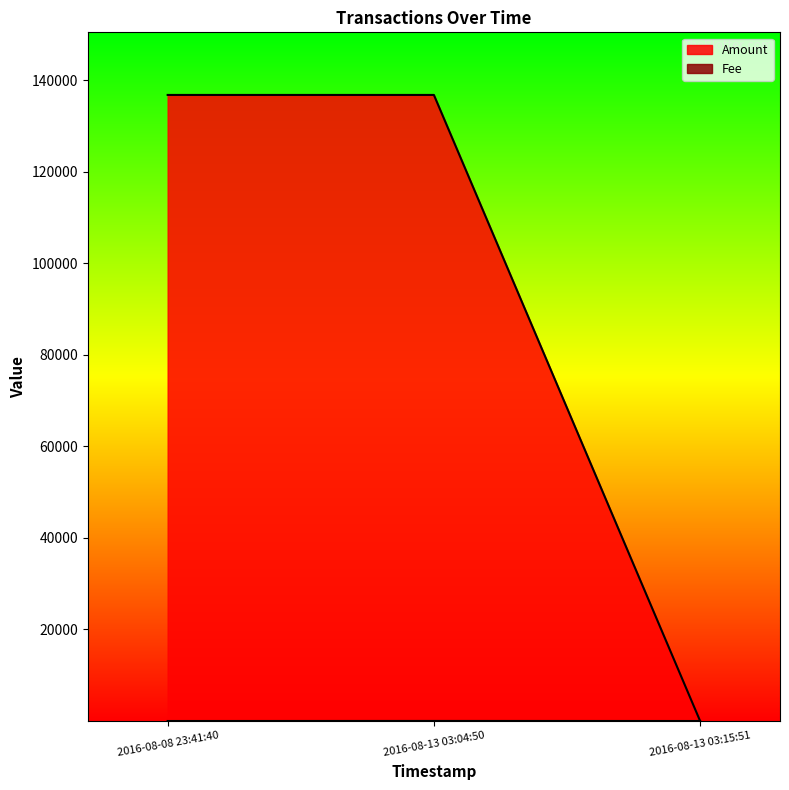

What position from the left is 2016-08-13 03:15:51?

3